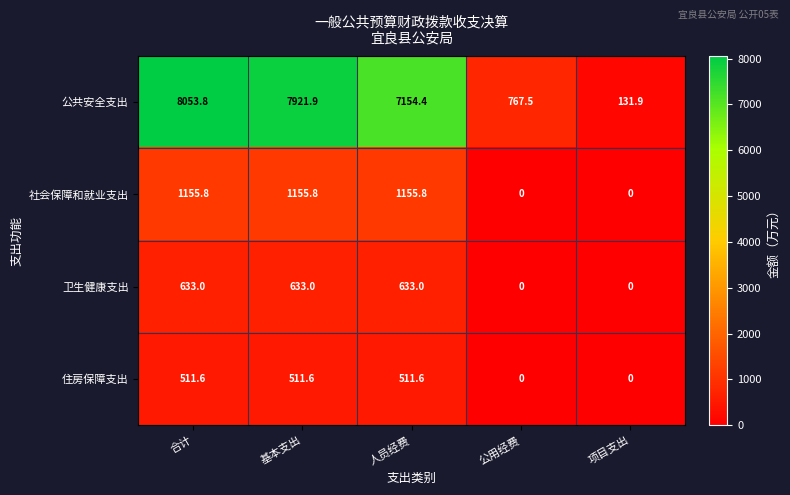

What is the difference between the maximum and second lowest values in the 社会保障和就业支出 series?

1155.8